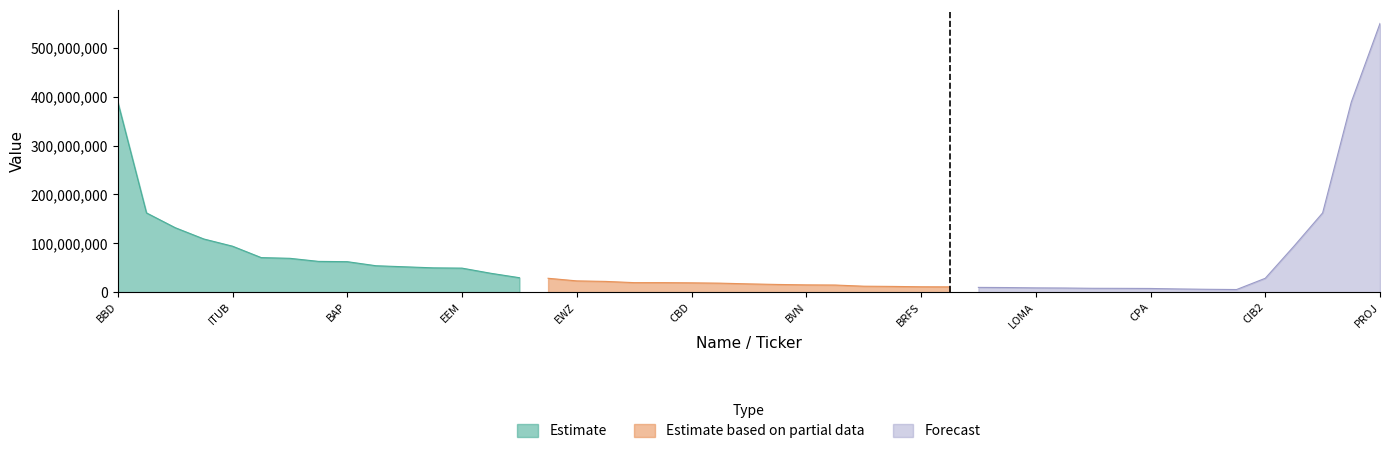

What is the difference between the maximum and minimum values in the Estimate based on partial data series?

17569000